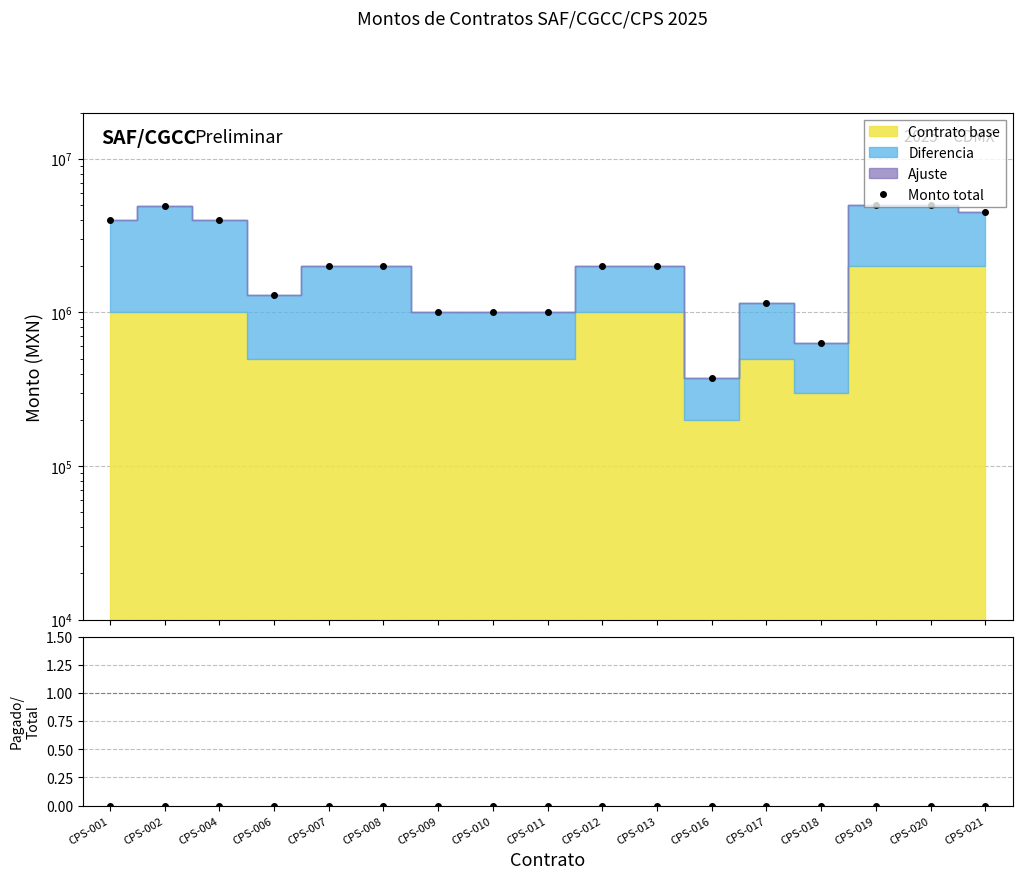

At which label does Pagado/Total reach its minimum?

CPS-019